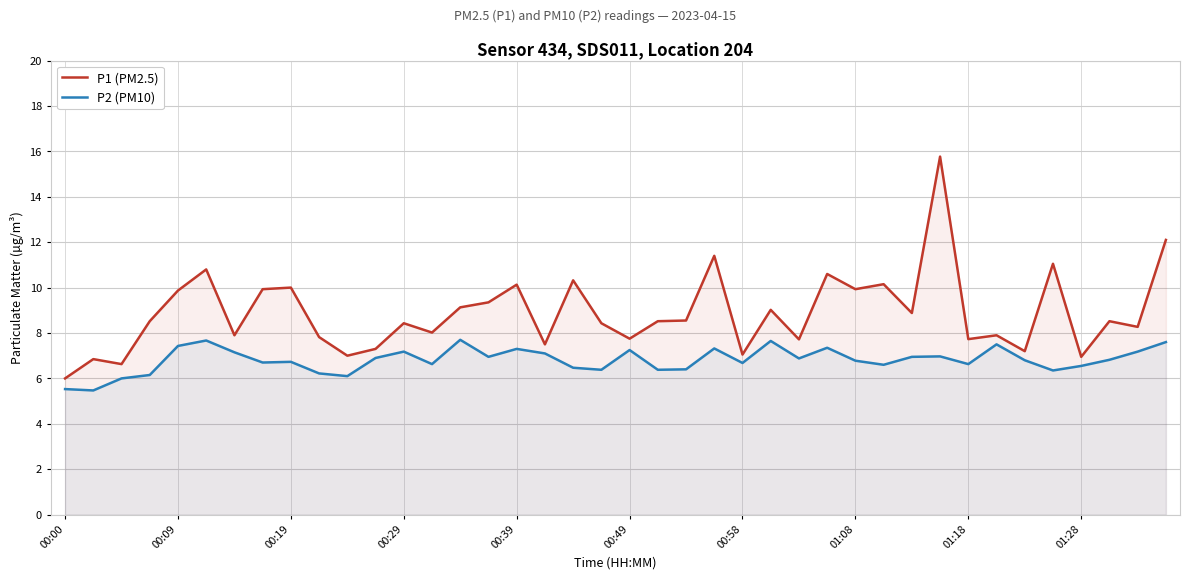

True or false: P1 (PM2.5) and P2 (PM10) intersect in this chart.

False